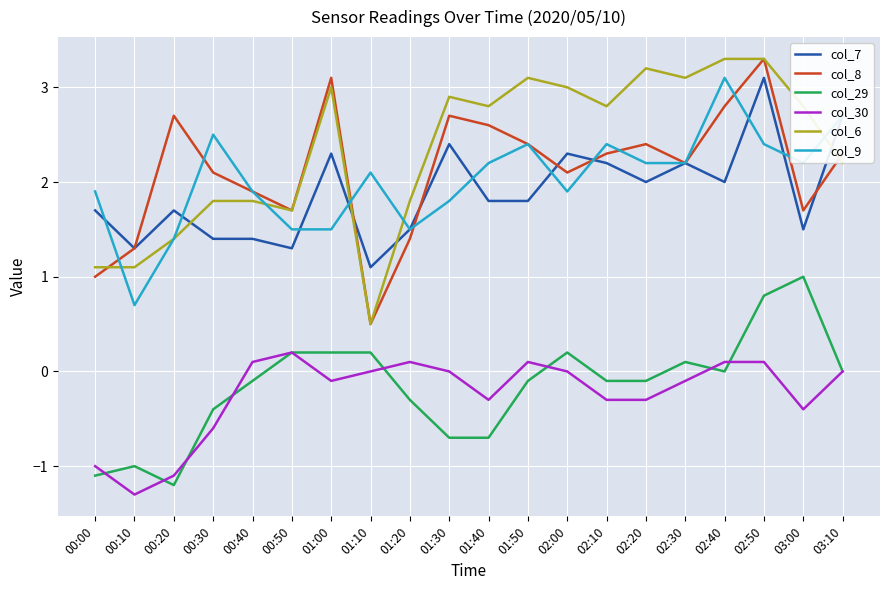

What are all the series names shown in the legend?

col_7, col_8, col_29, col_30, col_6, col_9